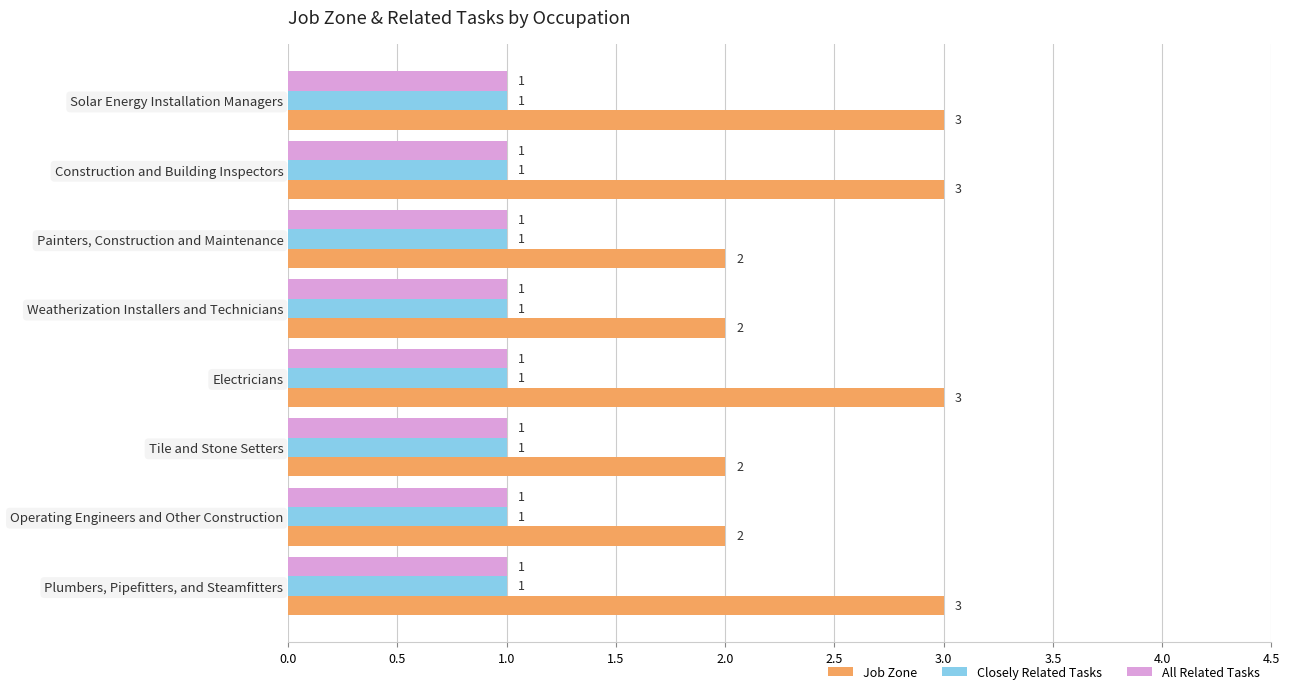

At how many categories does at least one series exceed 1?

8